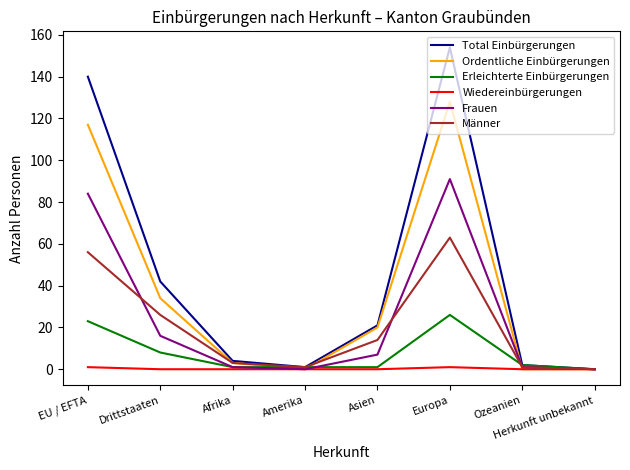

At which category does the chart reach its peak across all series?

Europa